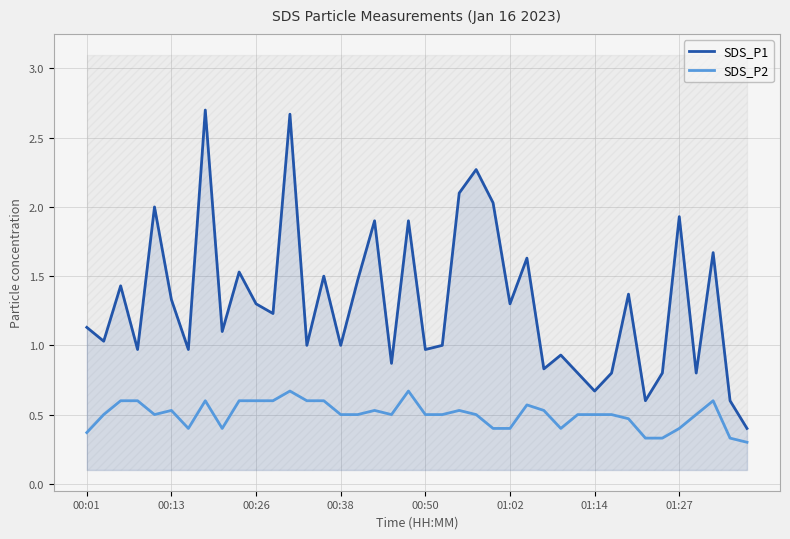

True or false: SDS_P2 and SDS_P1 cross at least once.

False